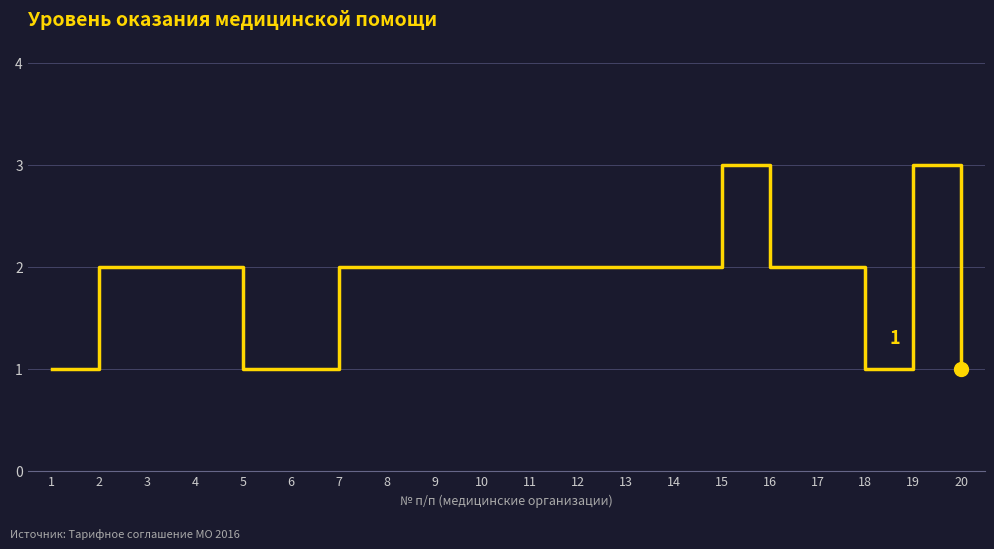

Reading left to right, extract all data points from this chart.

1	2	2	2	1	1	2	2	2	2	2	2	2	2	3	2	2	1	3	1